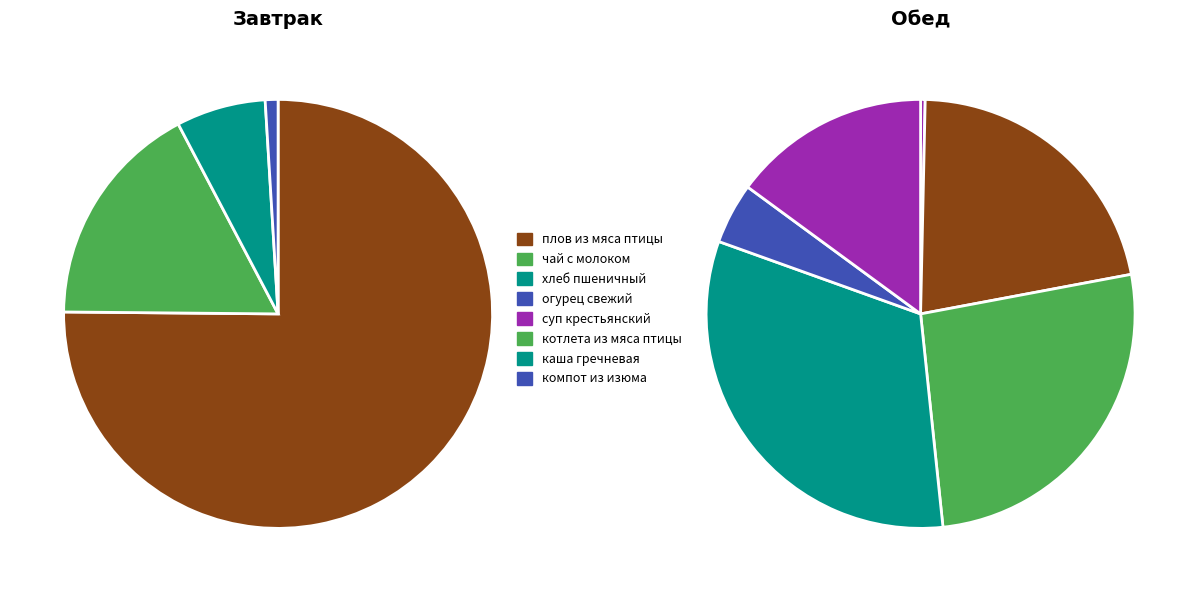

Is the sum of компот из изюма and хлеб пшеничный/ржаной greater than half?

No